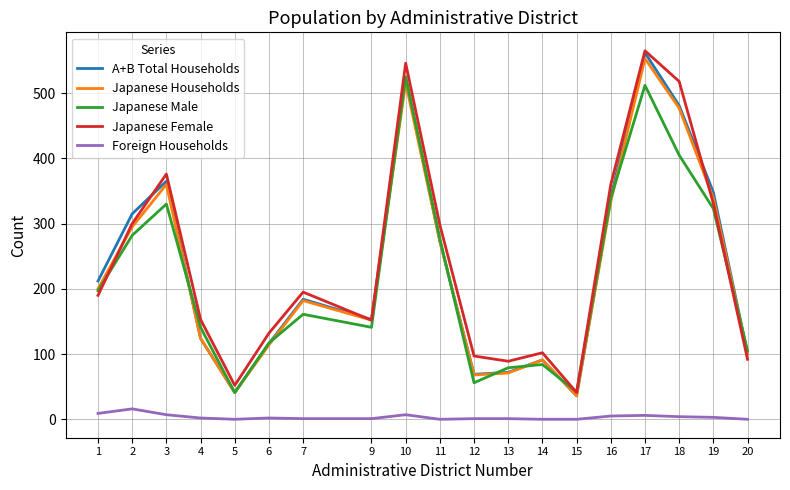

Is the value of A+B Total Households at 16 greater than the value of Japanese Male at 1?

Yes